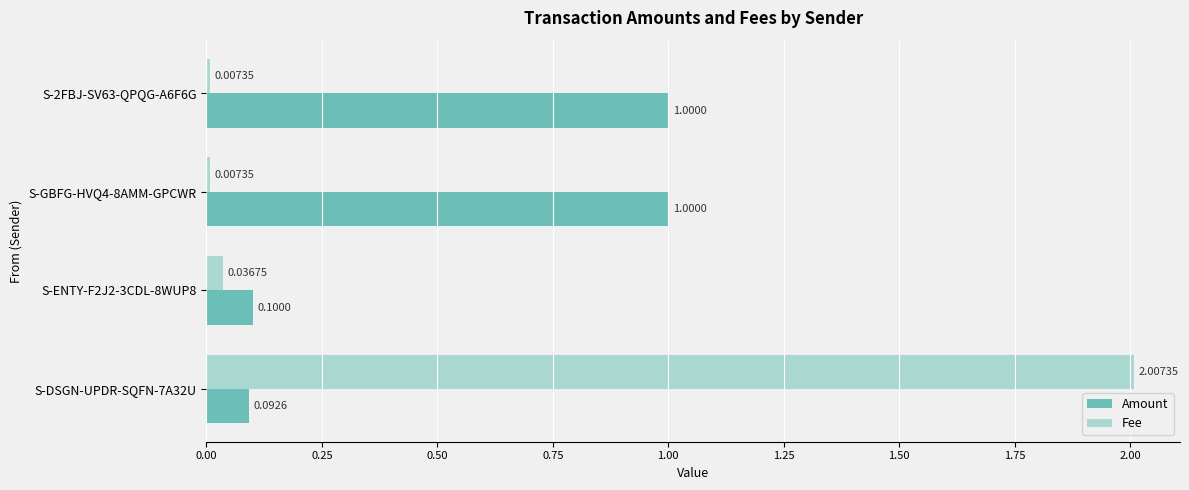

Rank the series by their maximum value, from highest to lowest.

Fee, Amount